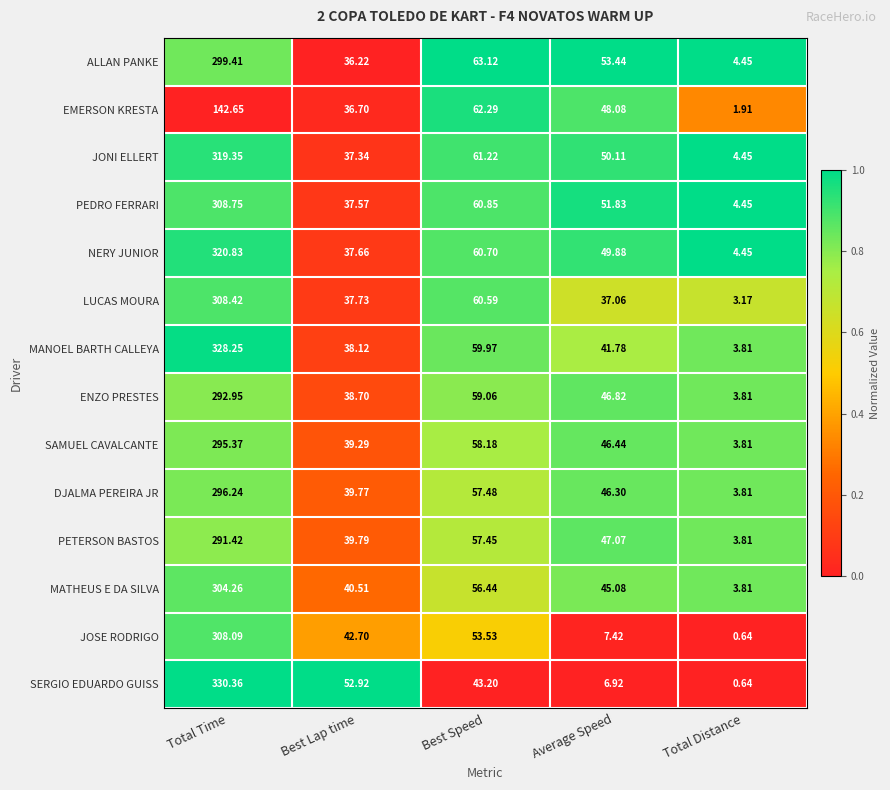

List the labels in order of EMERSON KRESTA value, largest first.

Total Time, Best Speed, Average Speed, Best Lap time, Total Distance